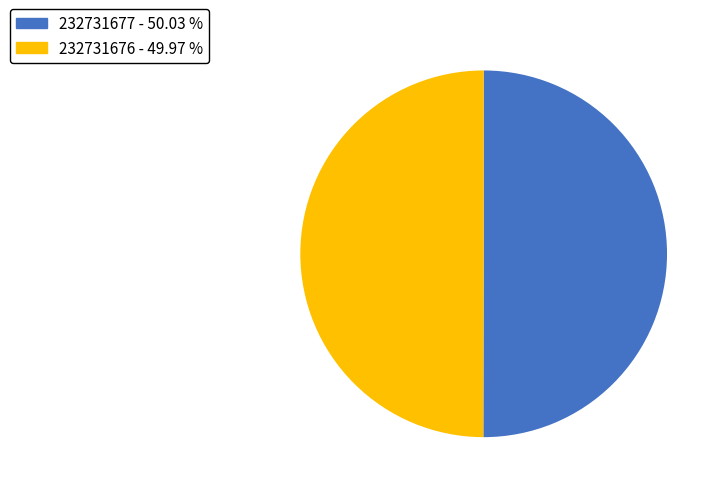

What is the ratio of the value at 232731676 - 49.97 % to the value at 232731677 - 50.03 %?

1.0